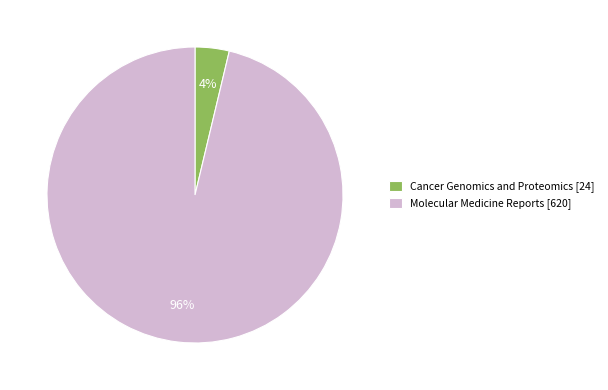

The Molecular Medicine Reports slice represents 96% of the pie. True or false?

True